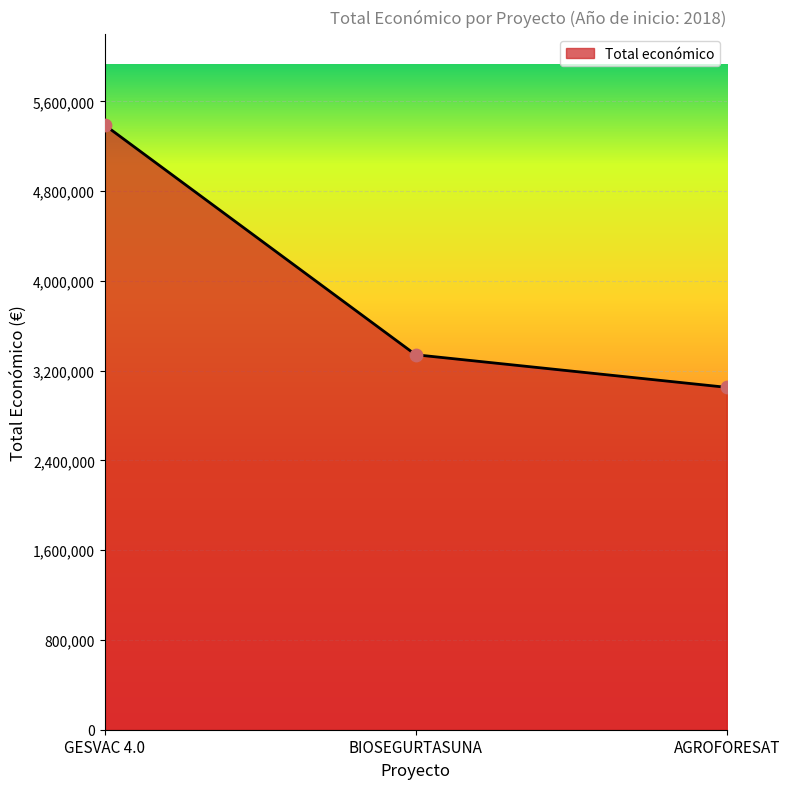

What is the change in value from GESVAC 4.0 to BIOSEGURTASUNA?

-2048346